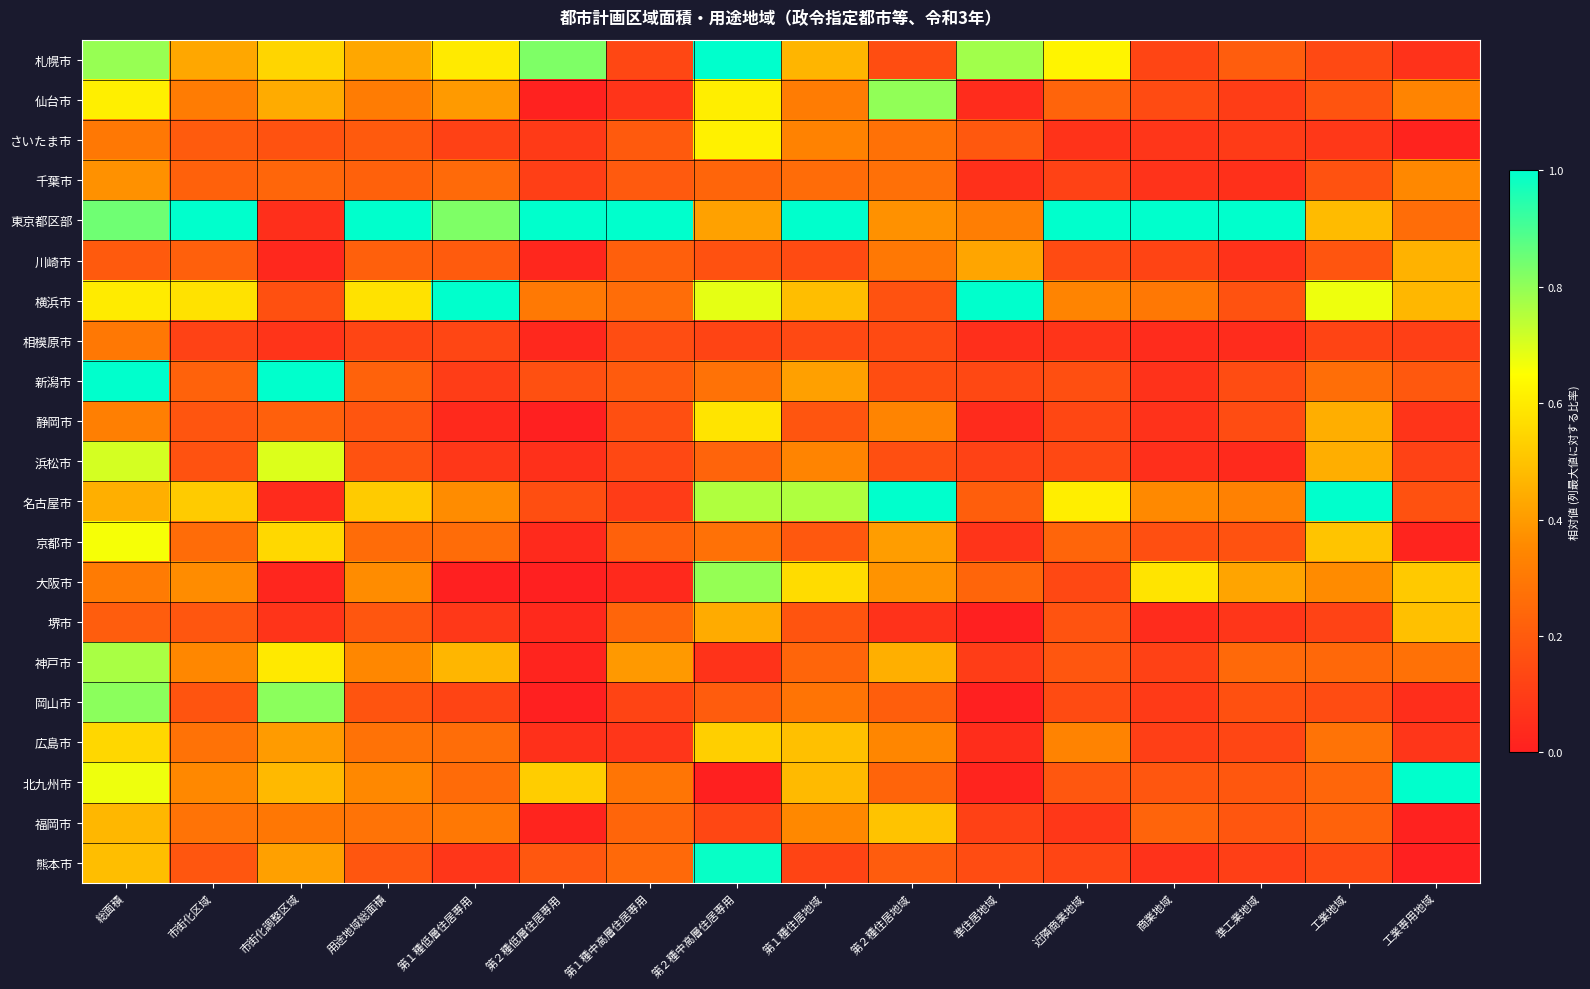

Reading left to right, transcribe all the data shown in this chart.

札幌市: 総面積=0.8	市街化区域=0.4	市街化調整区域=0.5	用途地域総面積=0.4	第１種低層住居専用=0.6	第２種低層住居専用=0.8	第１種中高層住居専用=0.1	第２種中高層住居専用=1.0	第１種住居地域=0.5	第２種住居地域=0.2	準住居地域=0.8	近隣商業地域=0.6	商業地域=0.1	準工業地域=0.2	工業地域=0.1	工業専用地域=0.1
仙台市: 総面積=0.6	市街化区域=0.3	市街化調整区域=0.4	用途地域総面積=0.3	第１種低層住居専用=0.4	第２種低層住居専用=0.0	第１種中高層住居専用=0.1	第２種中高層住居専用=0.6	第１種住居地域=0.3	第２種住居地域=0.8	準住居地域=0.0	近隣商業地域=0.2	商業地域=0.1	準工業地域=0.1	工業地域=0.2	工業専用地域=0.3
さいたま市: 総面積=0.3	市街化区域=0.2	市街化調整区域=0.2	用途地域総面積=0.2	第１種低層住居専用=0.1	第２種低層住居専用=0.1	第１種中高層住居専用=0.2	第２種中高層住居専用=0.6	第１種住居地域=0.3	第２種住居地域=0.3	準住居地域=0.2	近隣商業地域=0.1	商業地域=0.1	準工業地域=0.1	工業地域=0.1	工業専用地域=0.0
千葉市: 総面積=0.4	市街化区域=0.2	市街化調整区域=0.2	用途地域総面積=0.2	第１種低層住居専用=0.3	第２種低層住居専用=0.1	第１種中高層住居専用=0.2	第２種中高層住居専用=0.2	第１種住居地域=0.3	第２種住居地域=0.3	準住居地域=0.1	近隣商業地域=0.1	商業地域=0.1	準工業地域=0.1	工業地域=0.2	工業専用地域=0.4
東京都区部: 総面積=0.8	市街化区域=1.0	市街化調整区域=0.1	用途地域総面積=1.0	第１種低層住居専用=0.8	第２種低層住居専用=1.0	第１種中高層住居専用=1.0	第２種中高層住居専用=0.4	第１種住居地域=1.0	第２種住居地域=0.4	準住居地域=0.3	近隣商業地域=1.0	商業地域=1.0	準工業地域=1.0	工業地域=0.5	工業専用地域=0.3
川崎市: 総面積=0.2	市街化区域=0.2	市街化調整区域=0.0	用途地域総面積=0.2	第１種低層住居専用=0.2	第２種低層住居専用=0.0	第１種中高層住居専用=0.2	第２種中高層住居専用=0.2	第１種住居地域=0.1	第２種住居地域=0.3	準住居地域=0.4	近隣商業地域=0.1	商業地域=0.1	準工業地域=0.1	工業地域=0.2	工業専用地域=0.5
横浜市: 総面積=0.6	市街化区域=0.6	市街化調整区域=0.2	用途地域総面積=0.6	第１種低層住居専用=1.0	第２種低層住居専用=0.3	第１種中高層住居専用=0.3	第２種中高層住居専用=0.7	第１種住居地域=0.5	第２種住居地域=0.2	準住居地域=1.0	近隣商業地域=0.3	商業地域=0.3	準工業地域=0.2	工業地域=0.7	工業専用地域=0.5
相模原市: 総面積=0.3	市街化区域=0.1	市街化調整区域=0.1	用途地域総面積=0.1	第１種低層住居専用=0.1	第２種低層住居専用=0.0	第１種中高層住居専用=0.2	第２種中高層住居専用=0.1	第１種住居地域=0.1	第２種住居地域=0.1	準住居地域=0.1	近隣商業地域=0.1	商業地域=0.0	準工業地域=0.0	工業地域=0.1	工業専用地域=0.1
新潟市: 総面積=1.0	市街化区域=0.2	市街化調整区域=1.0	用途地域総面積=0.2	第１種低層住居専用=0.1	第２種低層住居専用=0.2	第１種中高層住居専用=0.2	第２種中高層住居専用=0.3	第１種住居地域=0.4	第２種住居地域=0.2	準住居地域=0.1	近隣商業地域=0.2	商業地域=0.1	準工業地域=0.2	工業地域=0.3	工業専用地域=0.2
静岡市: 総面積=0.3	市街化区域=0.2	市街化調整区域=0.2	用途地域総面積=0.2	第１種低層住居専用=0.0	第２種低層住居専用=0.0	第１種中高層住居専用=0.2	第２種中高層住居専用=0.6	第１種住居地域=0.2	第２種住居地域=0.3	準住居地域=0.0	近隣商業地域=0.1	商業地域=0.1	準工業地域=0.2	工業地域=0.4	工業専用地域=0.1
浜松市: 総面積=0.7	市街化区域=0.2	市街化調整区域=0.7	用途地域総面積=0.2	第１種低層住居専用=0.1	第２種低層住居専用=0.1	第１種中高層住居専用=0.1	第２種中高層住居専用=0.2	第１種住居地域=0.3	第２種住居地域=0.2	準住居地域=0.1	近隣商業地域=0.1	商業地域=0.1	準工業地域=0.0	工業地域=0.4	工業専用地域=0.1
名古屋市: 総面積=0.4	市街化区域=0.5	市街化調整区域=0.0	用途地域総面積=0.5	第１種低層住居専用=0.4	第２種低層住居専用=0.2	第１種中高層住居専用=0.1	第２種中高層住居専用=0.8	第１種住居地域=0.8	第２種住居地域=1.0	準住居地域=0.2	近隣商業地域=0.6	商業地域=0.4	準工業地域=0.3	工業地域=1.0	工業専用地域=0.2
京都市: 総面積=0.7	市街化区域=0.3	市街化調整区域=0.6	用途地域総面積=0.3	第１種低層住居専用=0.3	第２種低層住居専用=0.0	第１種中高層住居専用=0.2	第２種中高層住居専用=0.3	第１種住居地域=0.2	第２種住居地域=0.4	準住居地域=0.1	近隣商業地域=0.2	商業地域=0.2	準工業地域=0.2	工業地域=0.5	工業専用地域=0.0
大阪市: 総面積=0.3	市街化区域=0.4	市街化調整区域=0.0	用途地域総面積=0.4	第１種低層住居専用=0.0	第２種低層住居専用=0.0	第１種中高層住居専用=0.0	第２種中高層住居専用=0.8	第１種住居地域=0.6	第２種住居地域=0.4	準住居地域=0.2	近隣商業地域=0.1	商業地域=0.6	準工業地域=0.4	工業地域=0.4	工業専用地域=0.5
堺市: 総面積=0.2	市街化区域=0.2	市街化調整区域=0.1	用途地域総面積=0.2	第１種低層住居専用=0.1	第２種低層住居専用=0.0	第１種中高層住居専用=0.2	第２種中高層住居専用=0.4	第１種住居地域=0.2	第２種住居地域=0.1	準住居地域=0.0	近隣商業地域=0.2	商業地域=0.0	準工業地域=0.1	工業地域=0.1	工業専用地域=0.5
神戸市: 総面積=0.8	市街化区域=0.3	市街化調整区域=0.6	用途地域総面積=0.3	第１種低層住居専用=0.5	第２種低層住居専用=0.0	第１種中高層住居専用=0.4	第２種中高層住居専用=0.1	第１種住居地域=0.2	第２種住居地域=0.4	準住居地域=0.1	近隣商業地域=0.2	商業地域=0.1	準工業地域=0.2	工業地域=0.2	工業専用地域=0.3
岡山市: 総面積=0.8	市街化区域=0.2	市街化調整区域=0.8	用途地域総面積=0.2	第１種低層住居専用=0.1	第２種低層住居専用=0.0	第１種中高層住居専用=0.1	第２種中高層住居専用=0.2	第１種住居地域=0.3	第２種住居地域=0.2	準住居地域=0.0	近隣商業地域=0.1	商業地域=0.1	準工業地域=0.2	工業地域=0.2	工業専用地域=0.0
広島市: 総面積=0.5	市街化区域=0.3	市街化調整区域=0.4	用途地域総面積=0.3	第１種低層住居専用=0.3	第２種低層住居専用=0.1	第１種中高層住居専用=0.1	第２種中高層住居専用=0.5	第１種住居地域=0.5	第２種住居地域=0.3	準住居地域=0.0	近隣商業地域=0.3	商業地域=0.1	準工業地域=0.1	工業地域=0.3	工業専用地域=0.1
北九州市: 総面積=0.7	市街化区域=0.4	市街化調整区域=0.5	用途地域総面積=0.4	第１種低層住居専用=0.3	第２種低層住居専用=0.5	第１種中高層住居専用=0.3	第２種中高層住居専用=0.0	第１種住居地域=0.5	第２種住居地域=0.2	準住居地域=0.0	近隣商業地域=0.2	商業地域=0.2	準工業地域=0.2	工業地域=0.2	工業専用地域=1.0
福岡市: 総面積=0.5	市街化区域=0.3	市街化調整区域=0.3	用途地域総面積=0.3	第１種低層住居専用=0.3	第２種低層住居専用=0.0	第１種中高層住居専用=0.2	第２種中高層住居専用=0.1	第１種住居地域=0.4	第２種住居地域=0.5	準住居地域=0.1	近隣商業地域=0.1	商業地域=0.2	準工業地域=0.2	工業地域=0.2	工業専用地域=0.0
熊本市: 総面積=0.5	市街化区域=0.2	市街化調整区域=0.4	用途地域総面積=0.2	第１種低層住居専用=0.1	第２種低層住居専用=0.2	第１種中高層住居専用=0.2	第２種中高層住居専用=1.0	第１種住居地域=0.1	第２種住居地域=0.2	準住居地域=0.2	近隣商業地域=0.1	商業地域=0.1	準工業地域=0.1	工業地域=0.1	工業専用地域=0.0